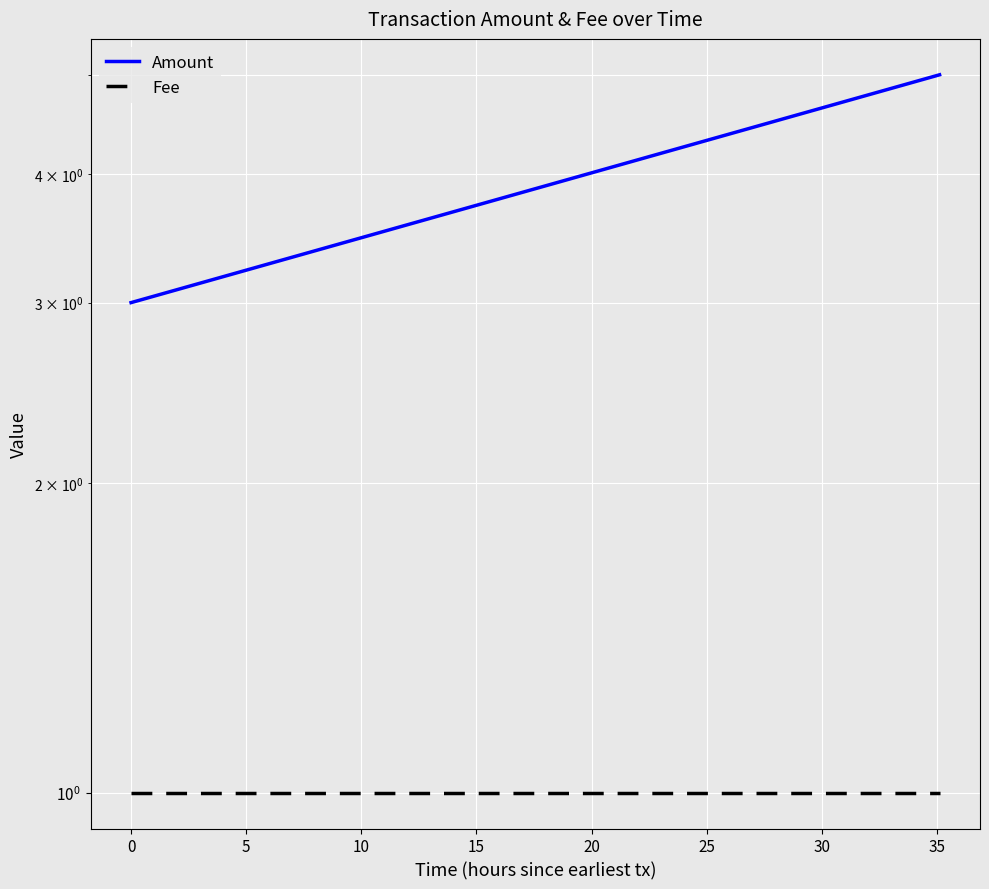

Which series has the largest total across all categories?

Amount